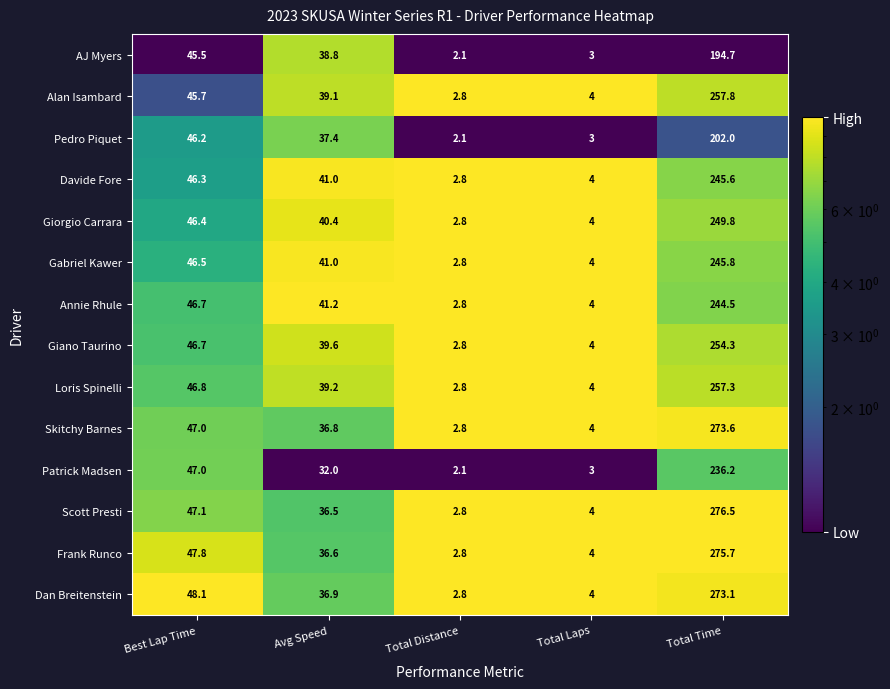

Which label corresponds to the largest value in the chart?

Total Time